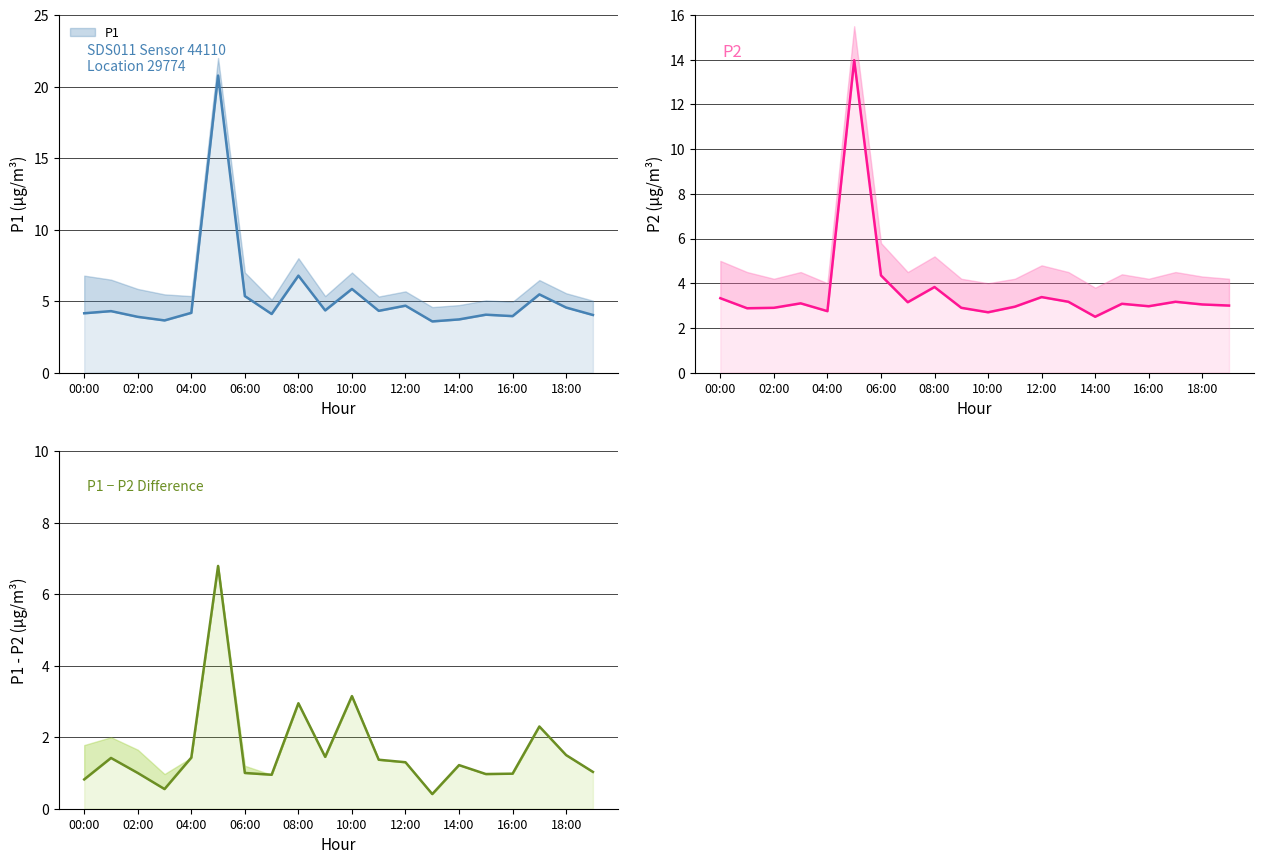

How many lines are shown in the chart?

3